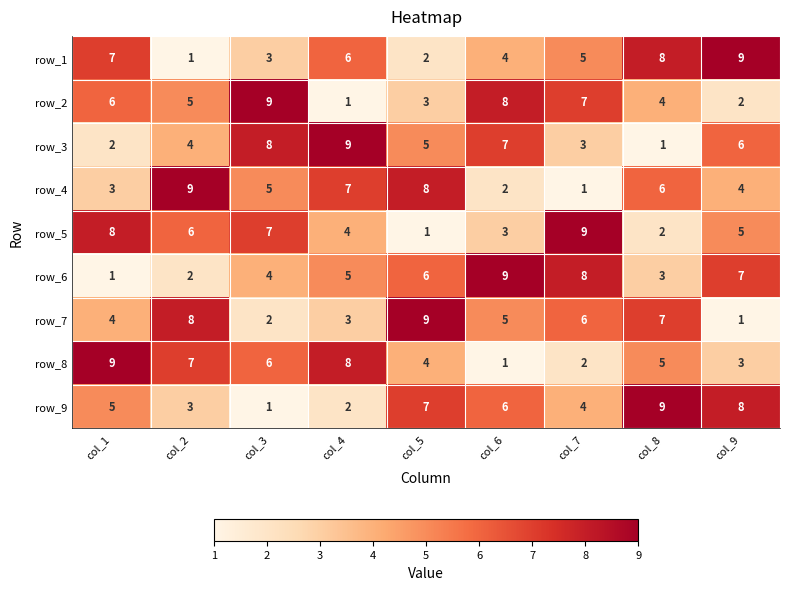

Is the value of row_2 at col_2 greater than the value of row_9 at col_3?

Yes